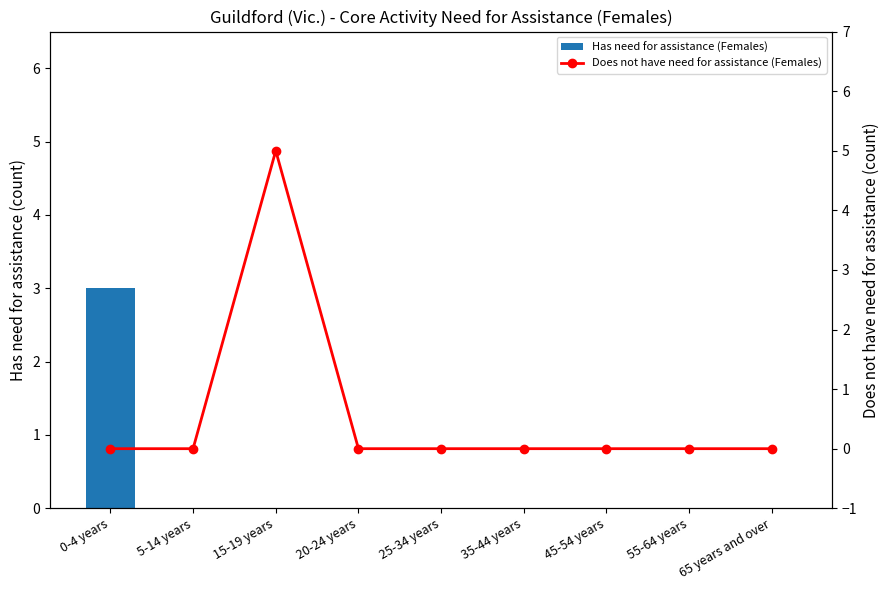

The Does not have need for assistance (Females) series shows 7 at 15-19 years. True or false?

False